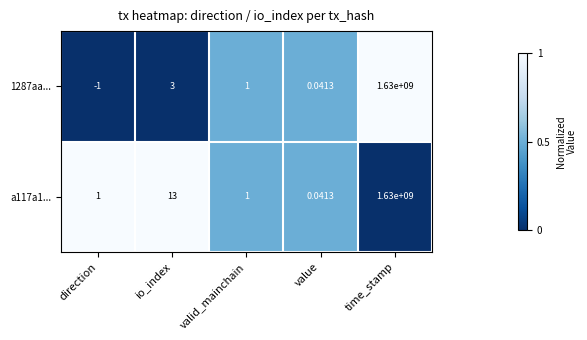

At which label does 1287aa... first exceed 1?

io_index